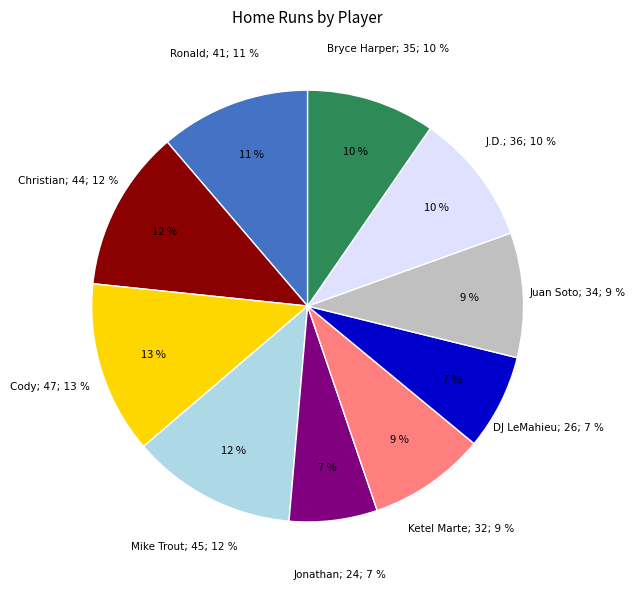

Approximately how many times larger is the value at Juan Soto compared to J.D. Martinez?

0.9